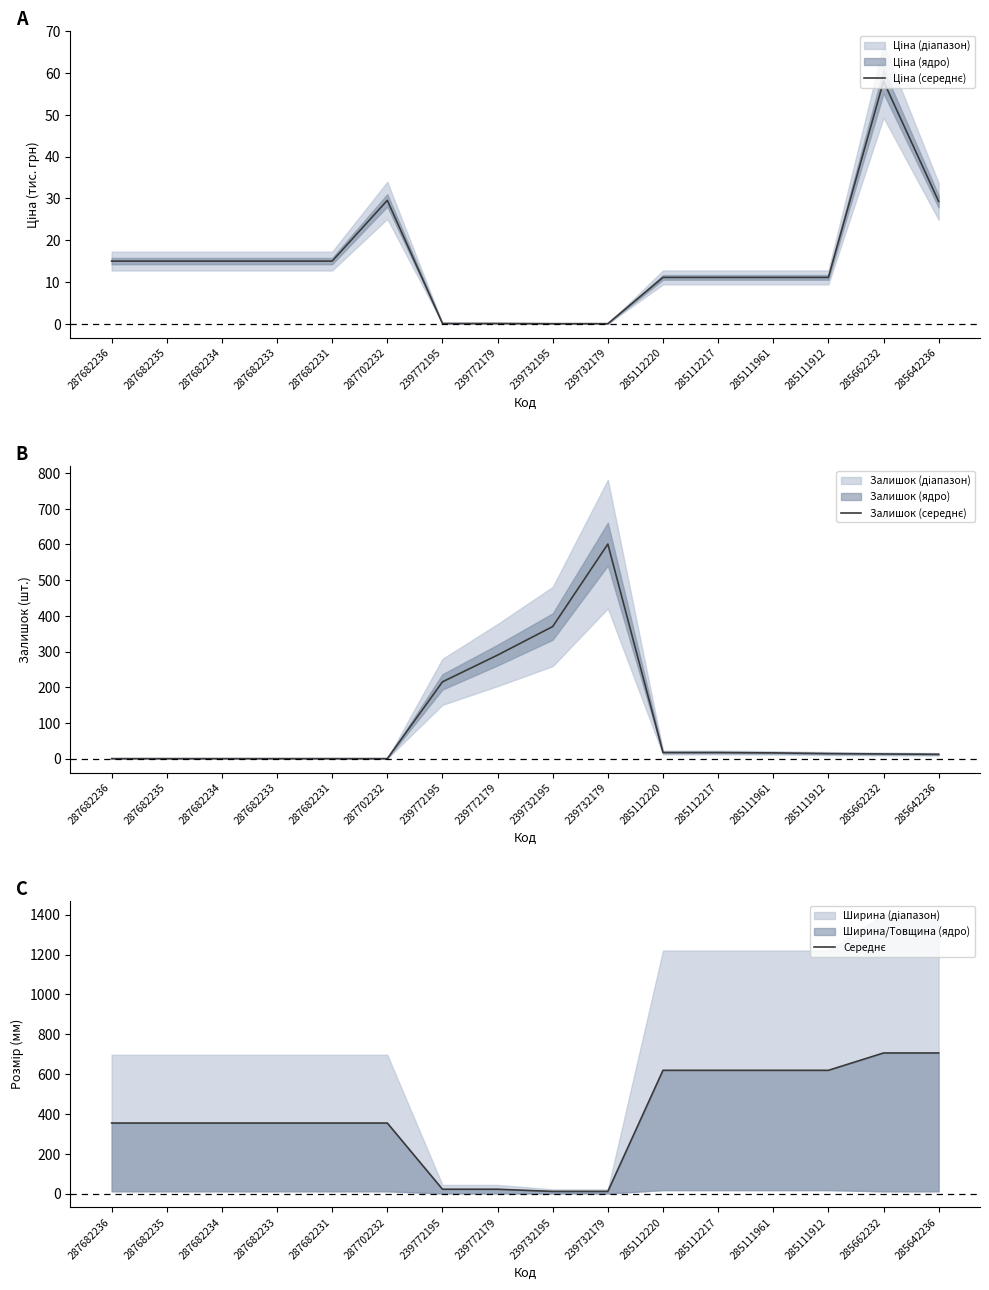

True or false: Середнє has more than 2 interior local peaks.

False